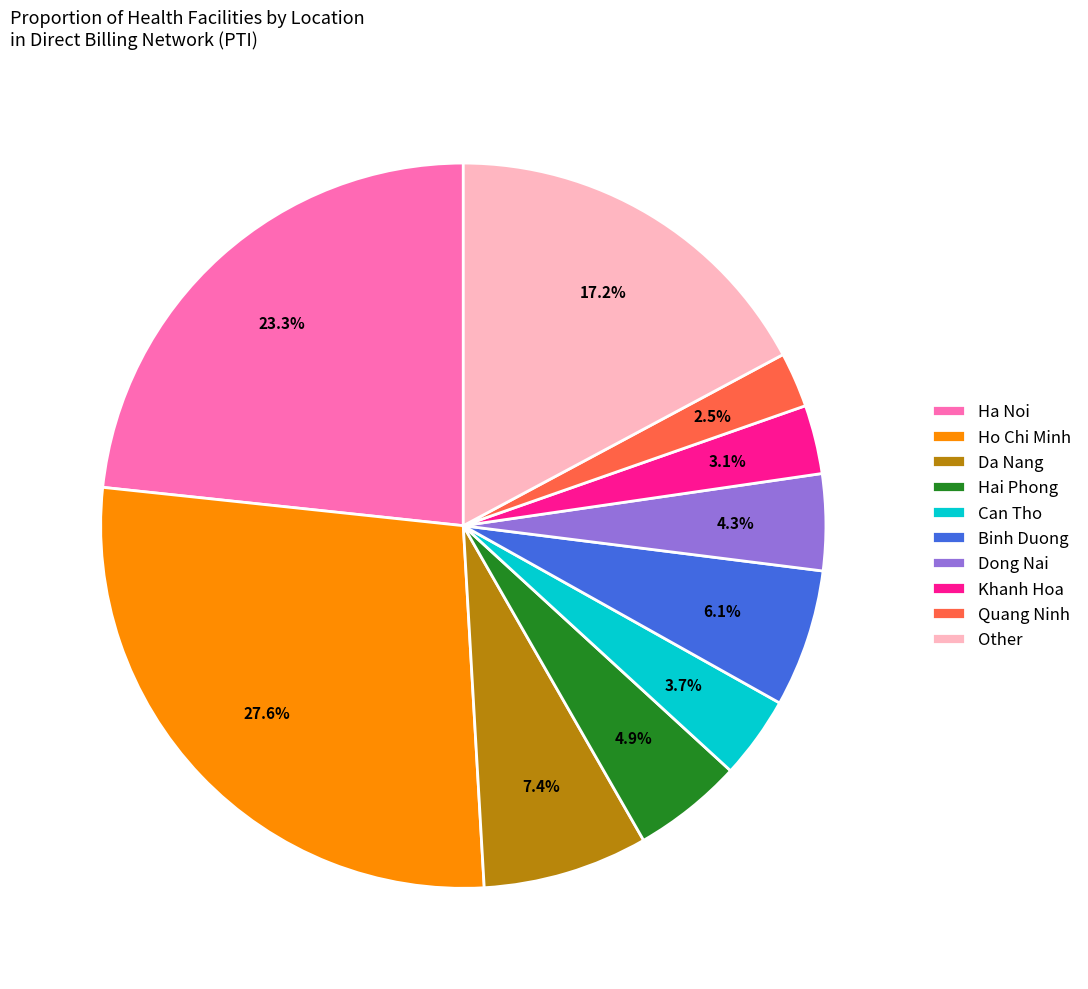

How many slices are in this pie chart?

10